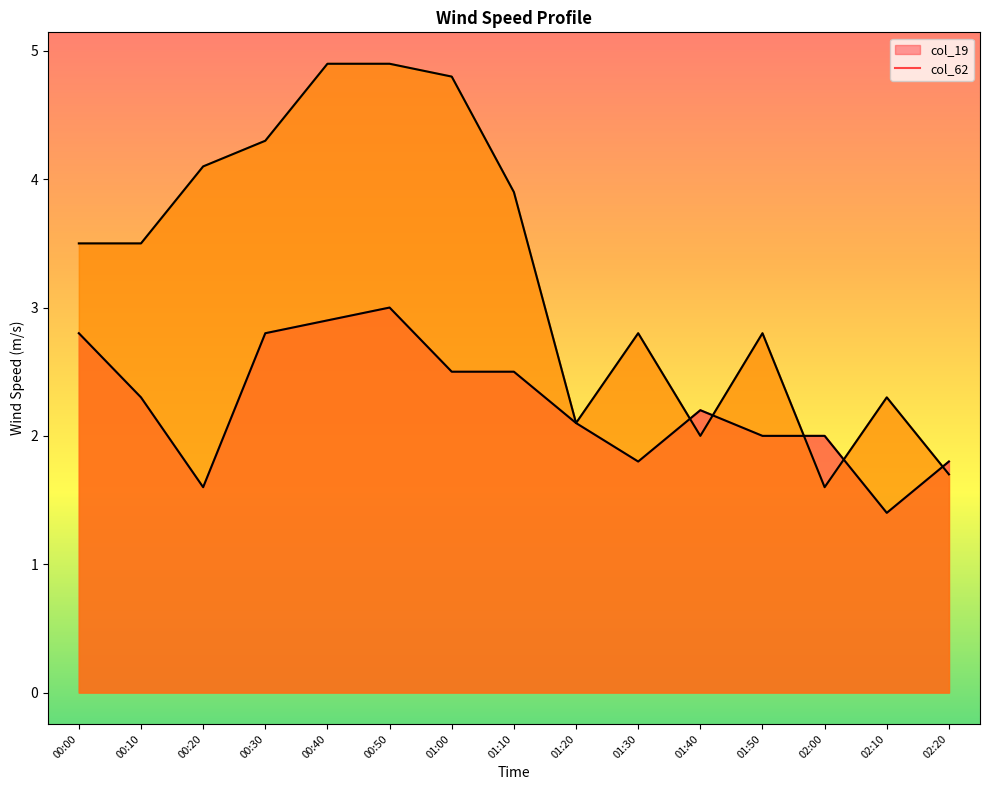

How many series are shown in this chart?

2